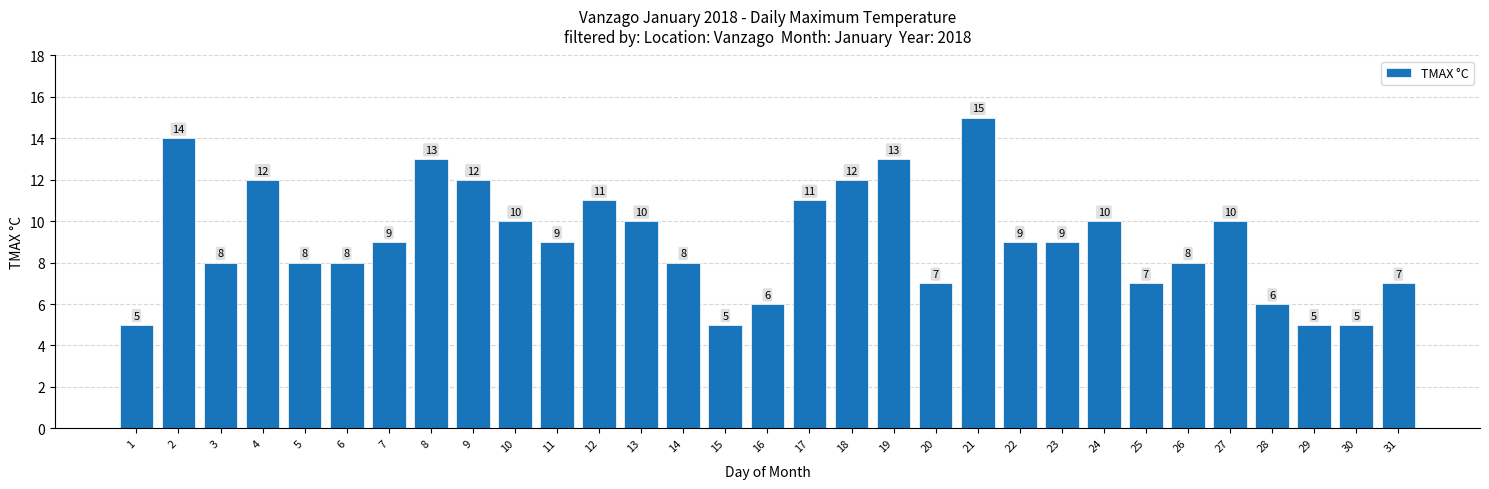

What is the ratio of the value at 31 to the value at 14?

0.9